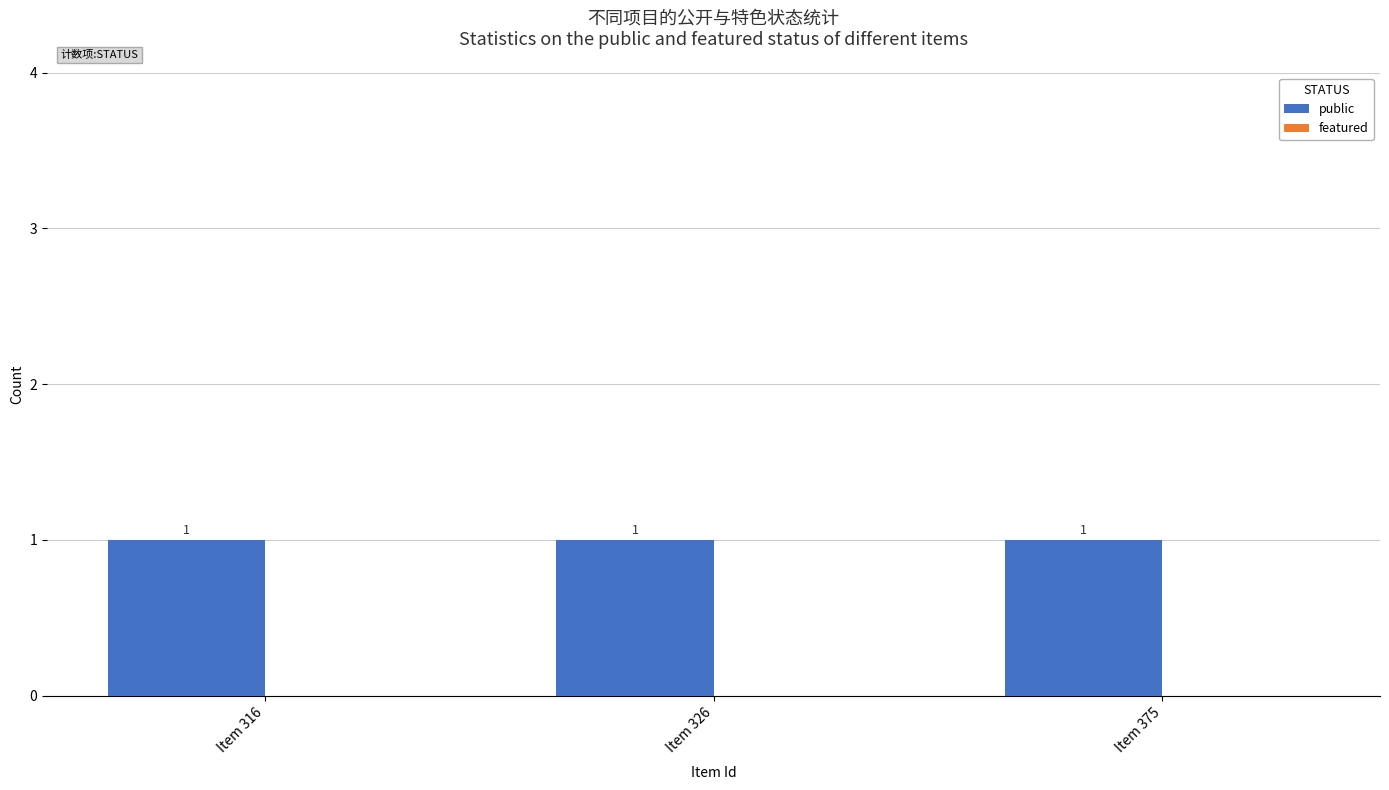

How many categories are shown in the chart?

3